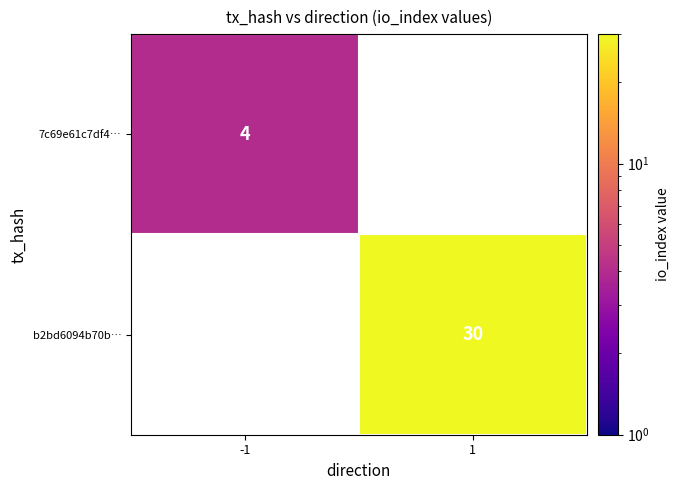

The b2bd6094b70b… series shows 30 at 1. True or false?

True